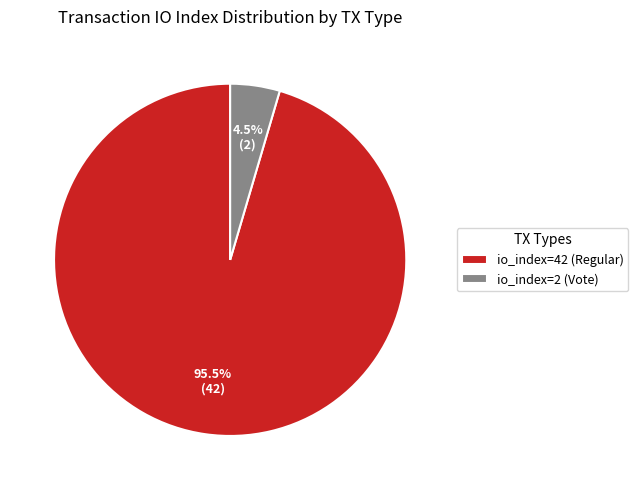

Do io_index=42 (Regular) and io_index=2 (Vote) together represent more than half of the pie?

Yes